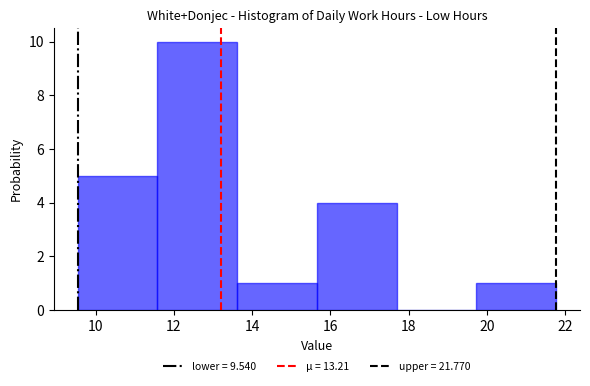

Reading left to right, transcribe this chart: for each bar, give the range it covers on the x-axis and its height. Neither the bar edges nor the heights are printed on the chart, so give them approximately, as read against the axes.

9.6 to 11.6: 5
11.6 to 13.6: 10
13.6 to 15.6: 1
15.6 to 17.6: 4
17.6 to 19.8: 0
19.8 to 21.8: 1